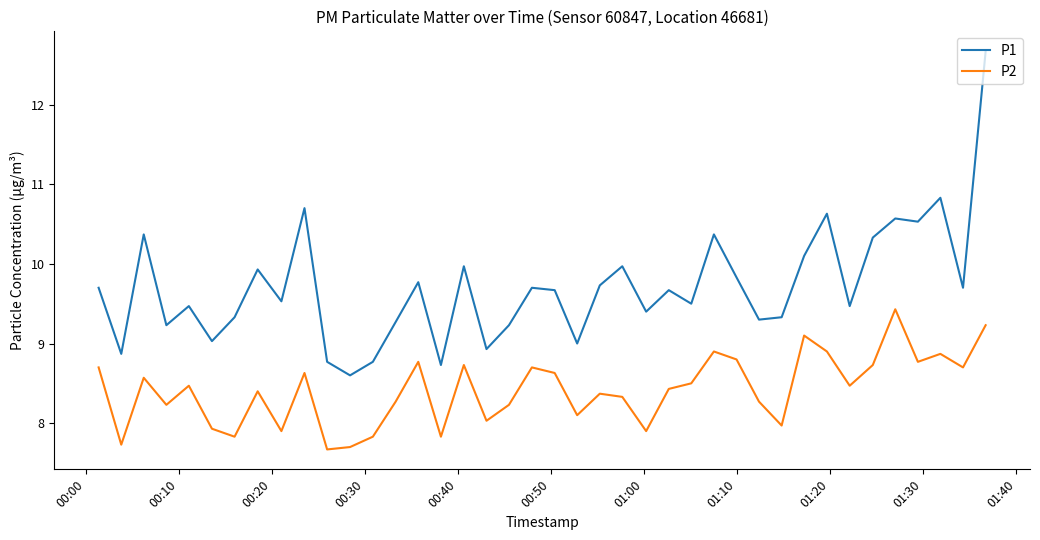

Which series has the largest total across all categories?

P1